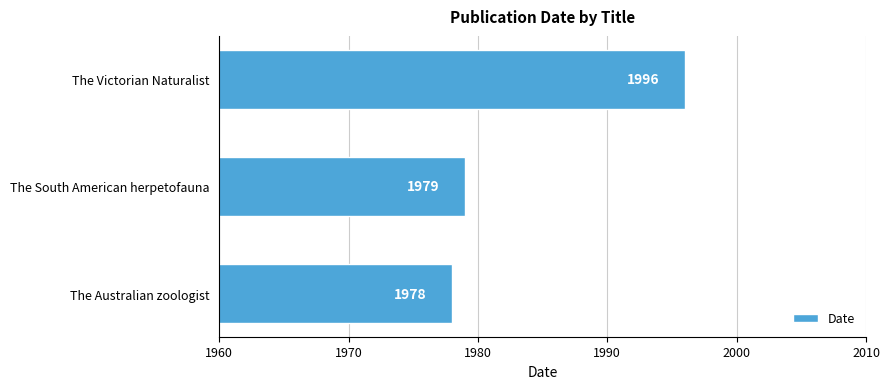

What is the difference between the maximum and second lowest values?

17